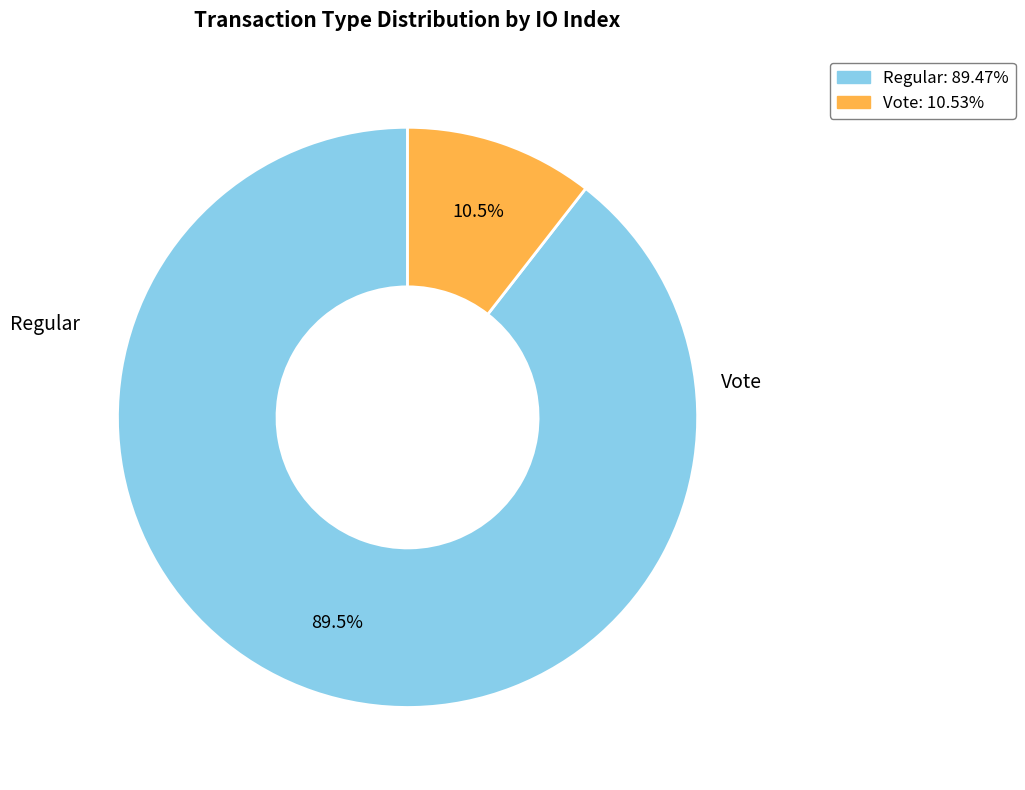

What is the largest slice in the pie chart?

Regular